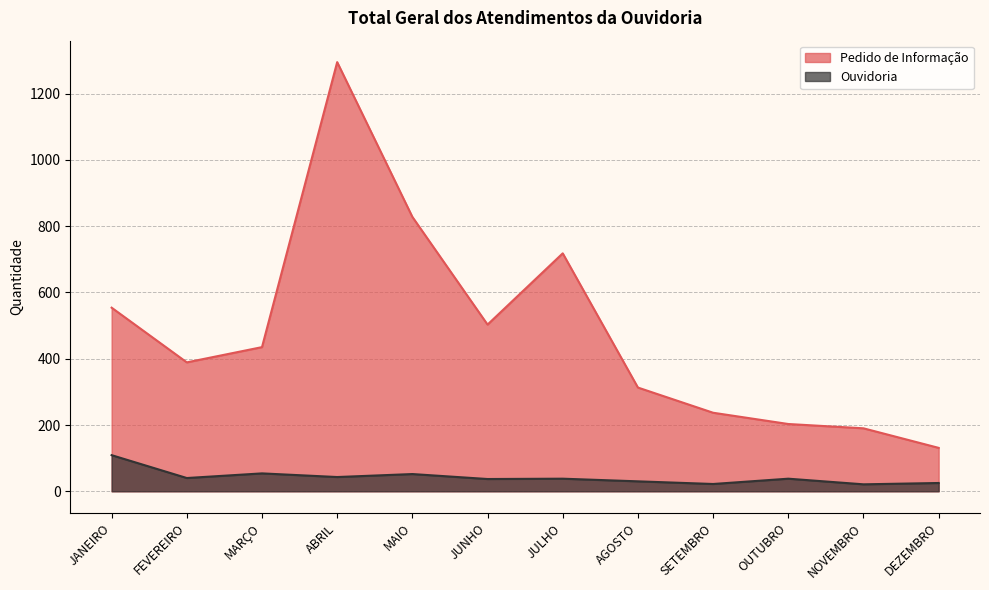

True or false: Ouvidoria and Pedido de Informação cross at least once.

False